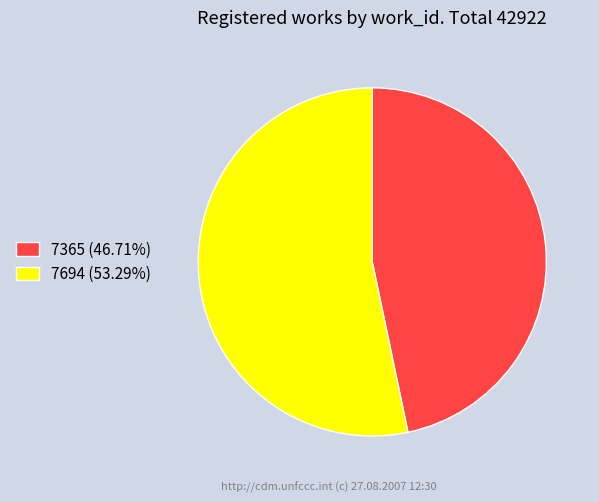

What is the ratio of the value at 7694 (53.29%) to the value at 7365 (46.71%)?

1.1